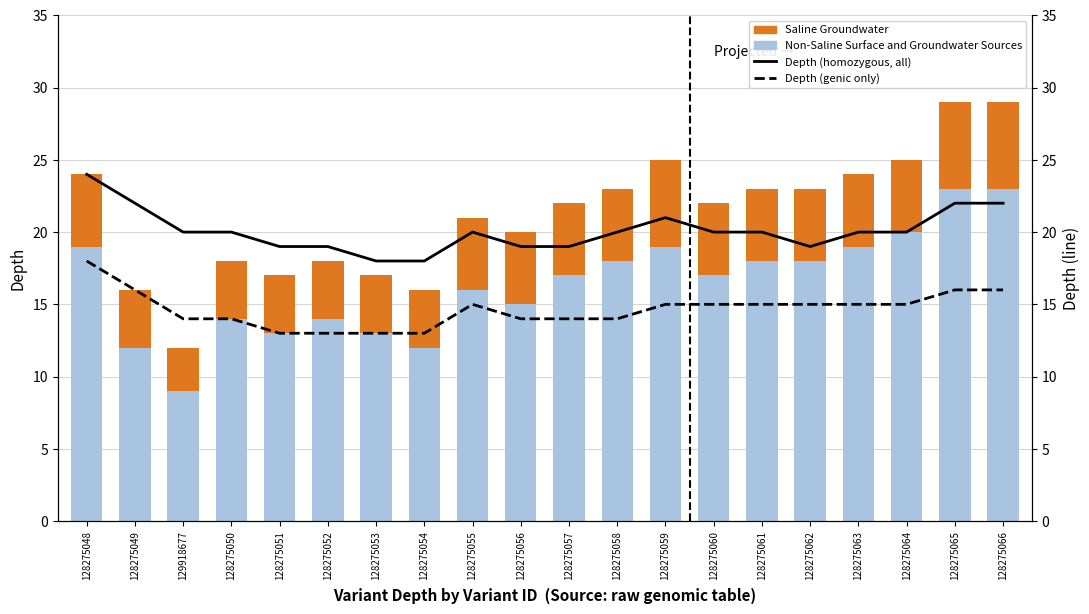

What position from the left is 128275063?

17